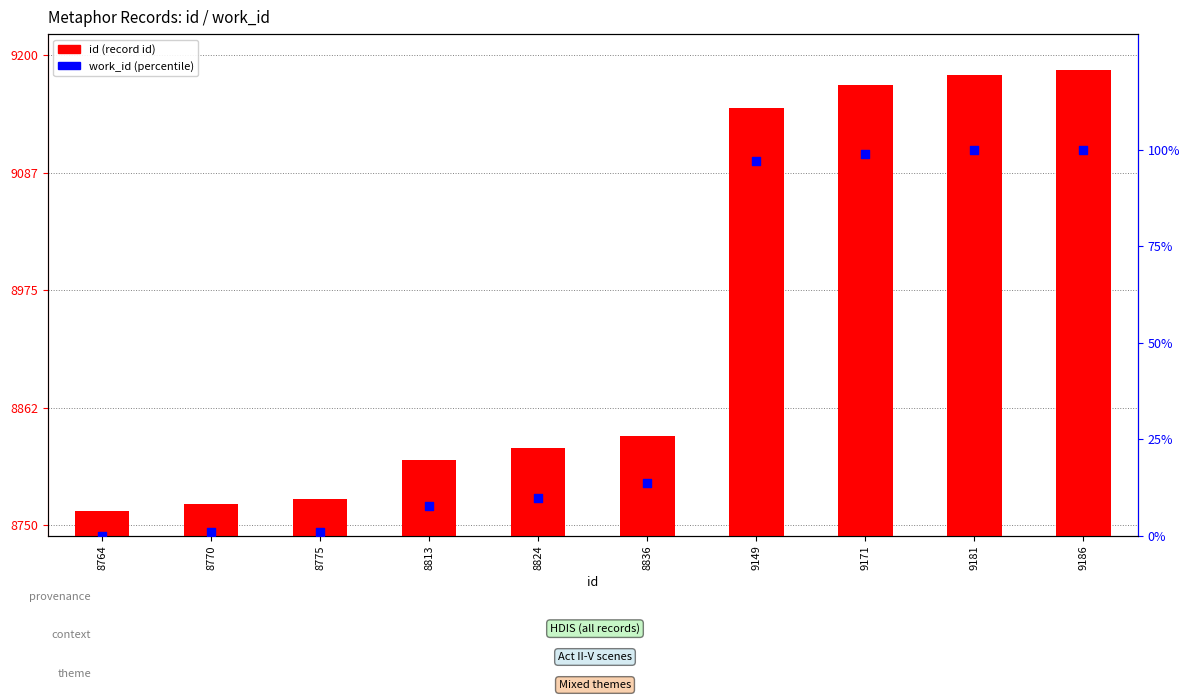

Which series has the largest Y range (max minus min)?

id